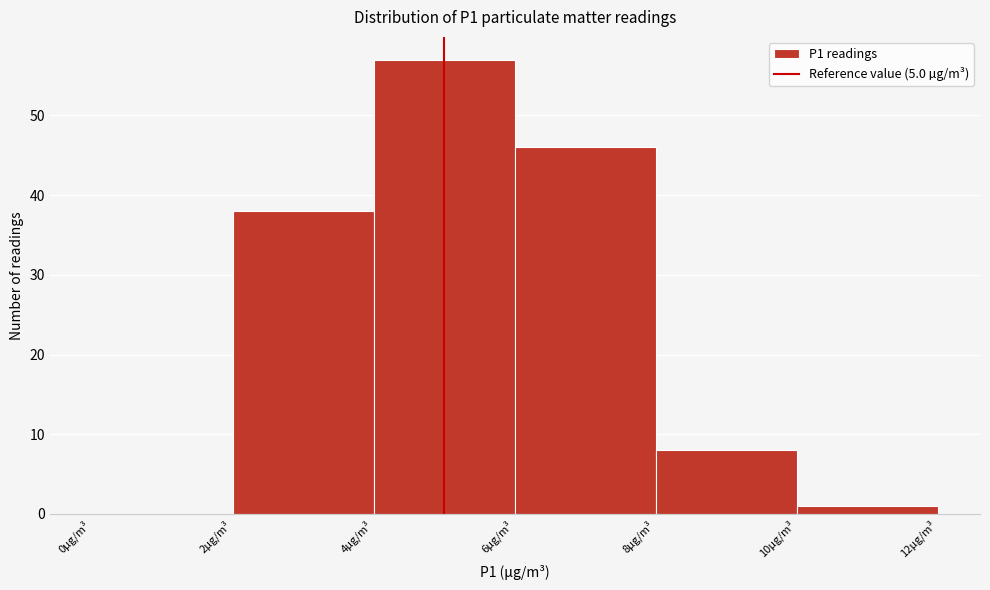

Reading left to right, list every bar in this chart as the range it spans on the x-axis followed by its height. The values are not printed on the chart, so give them approximately, as read against the axis.

0 to 2: 0
2 to 4: 38
4 to 6: 57
6 to 8: 46
8 to 10: 8
10 to 12: 1